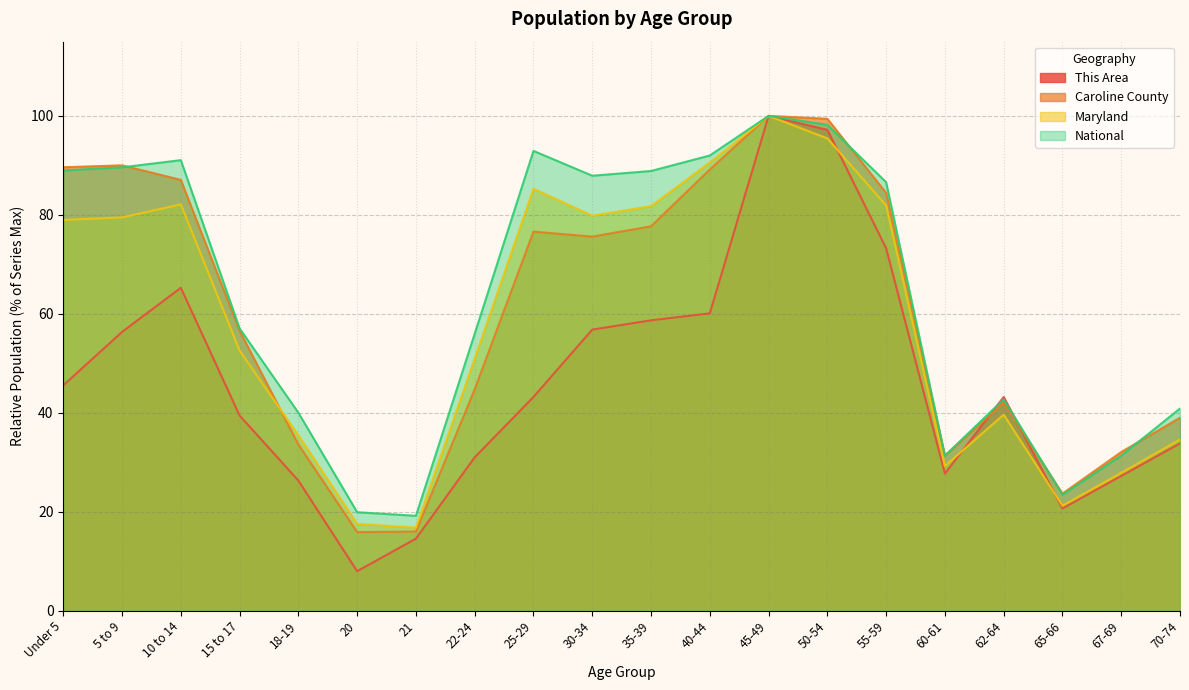

What position from the left is 5 to 9?

2